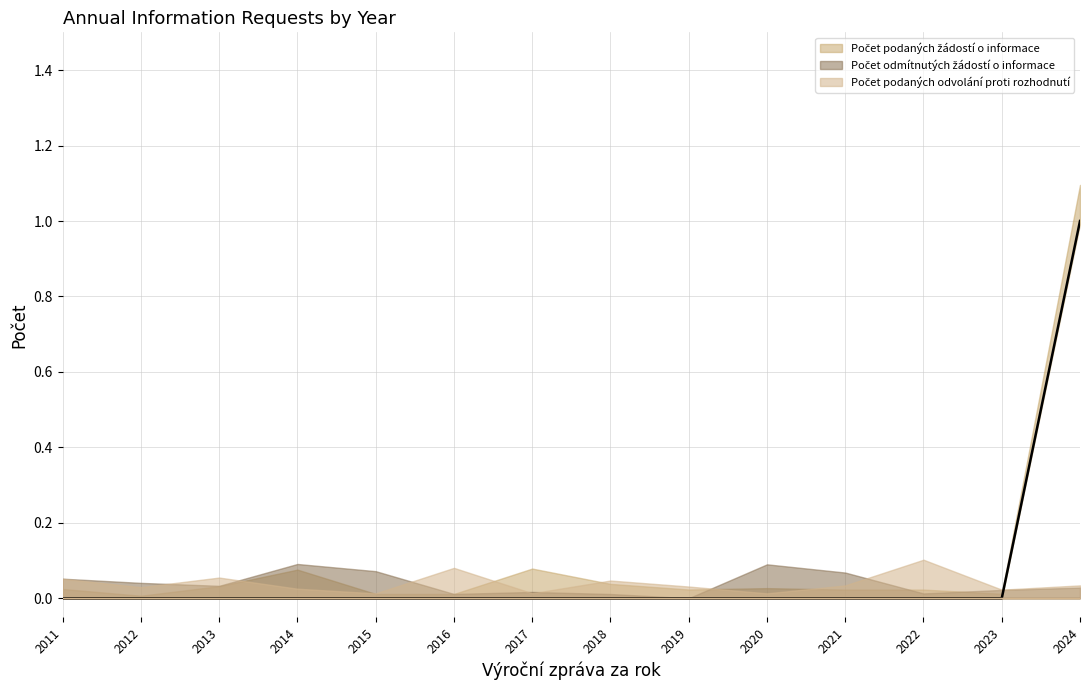

At which category does the chart reach its peak across all series?

2024